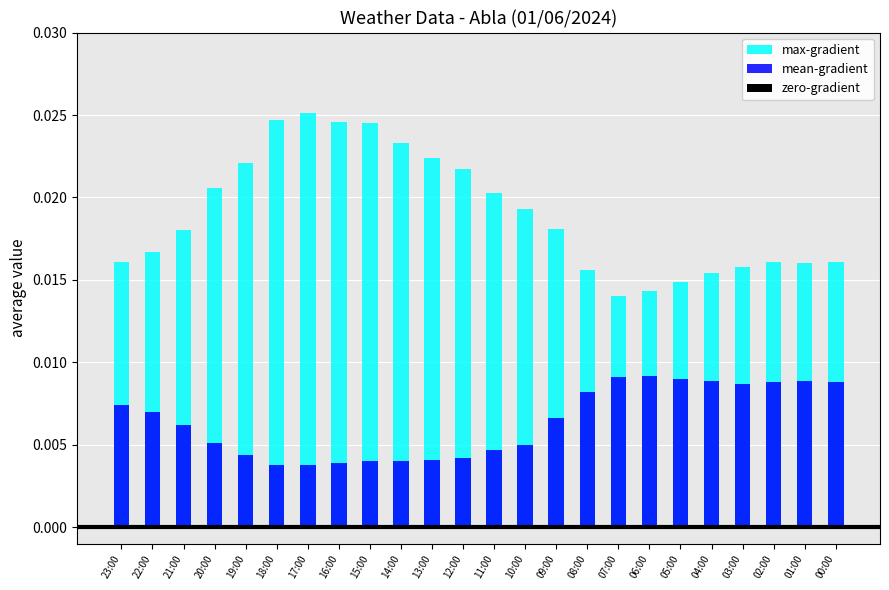

What is the label of the 13th bar from the left?

11:00